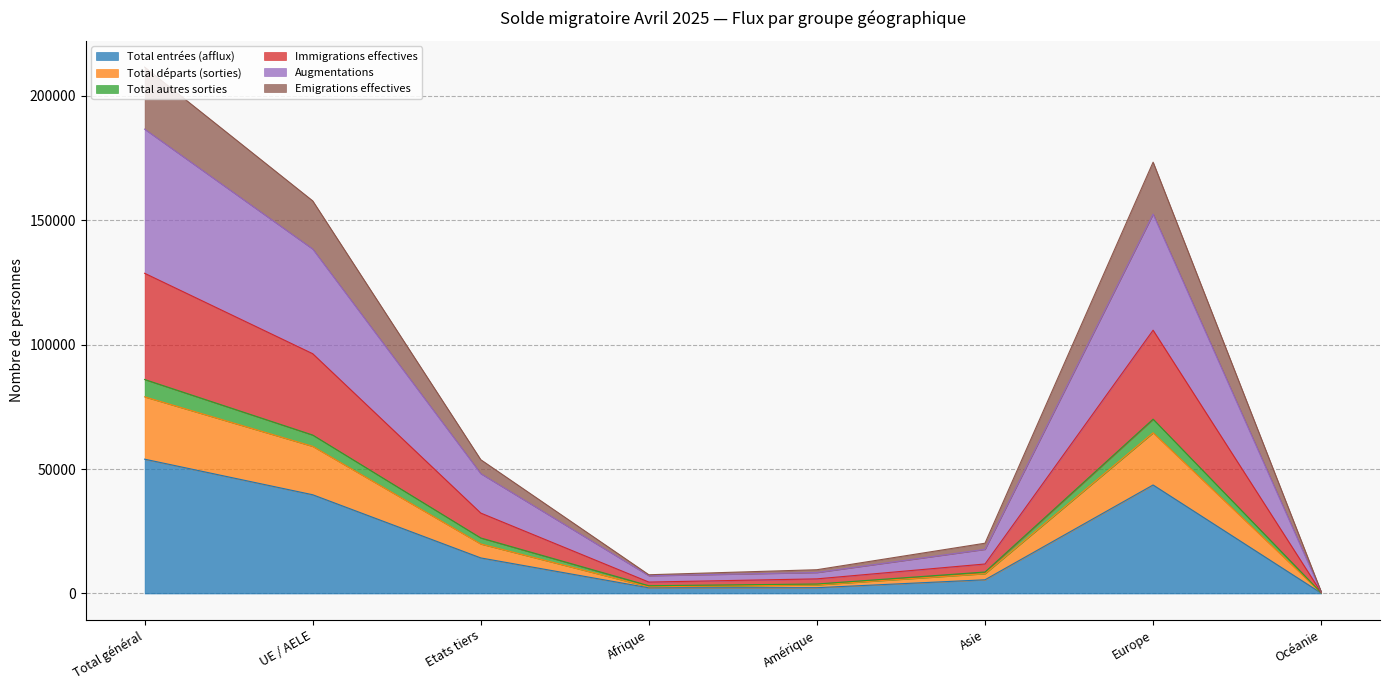

How many interior local valleys does the Total autres sorties series have?

1